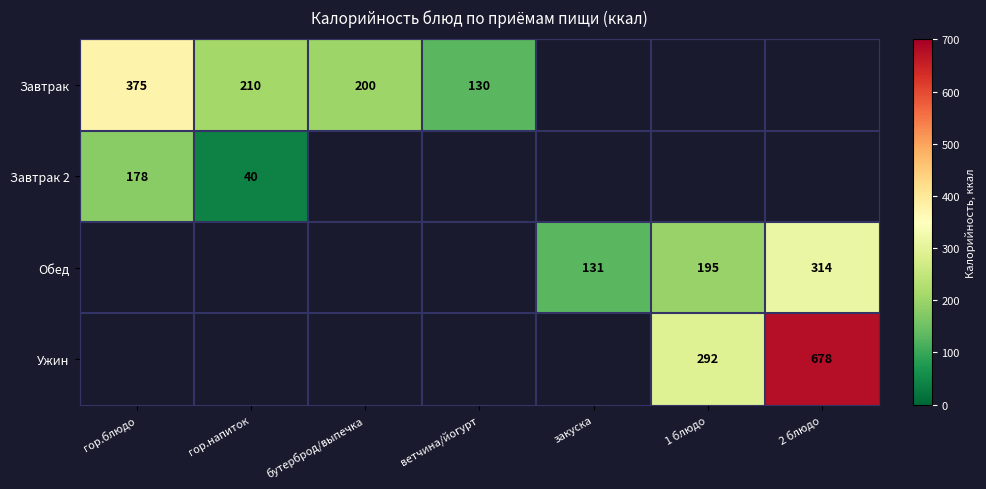

The Завтрак series shows 130 at ветчина/йогурт. True or false?

True